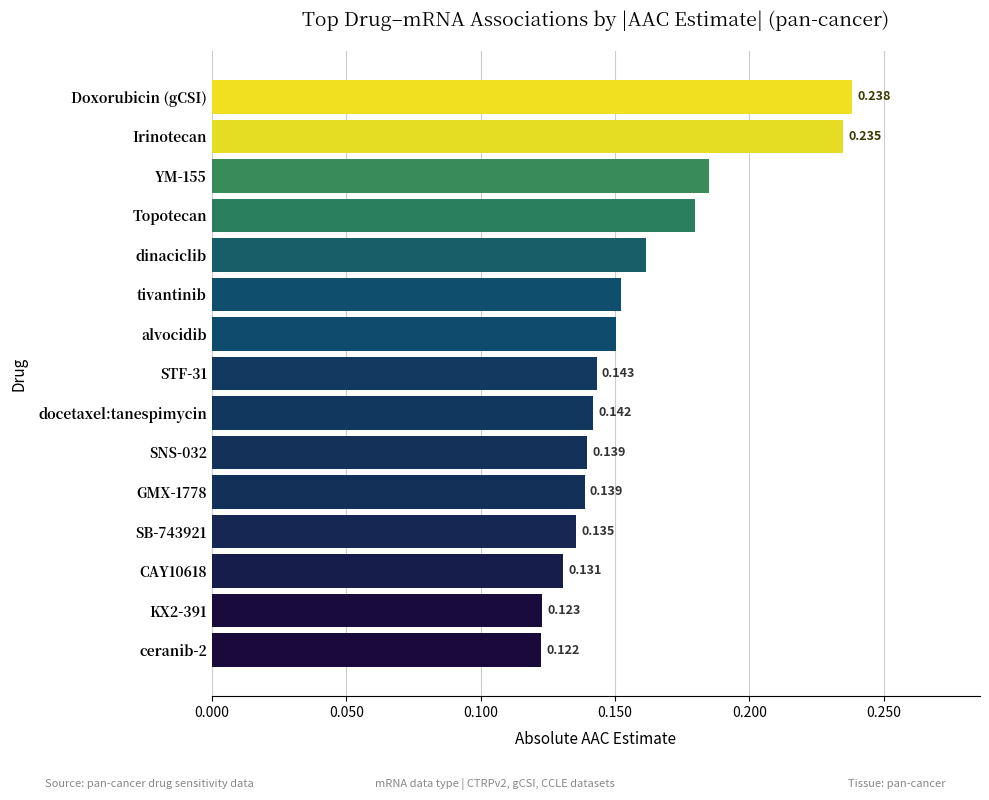

Which category has the highest value across all series?

Doxorubicin (gCSI)